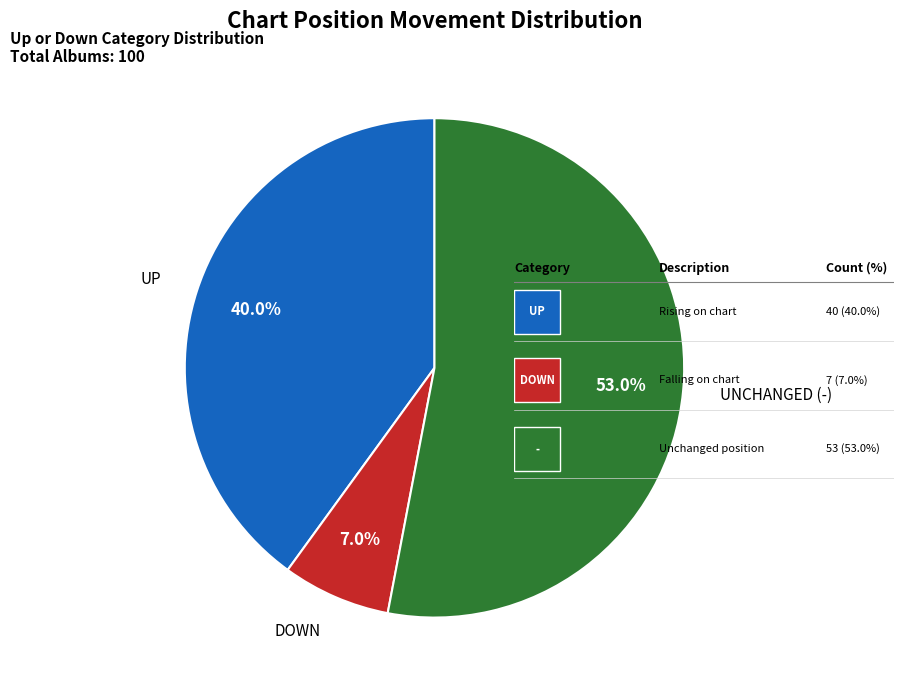

Is there any slice that represents more than half of the pie?

Yes